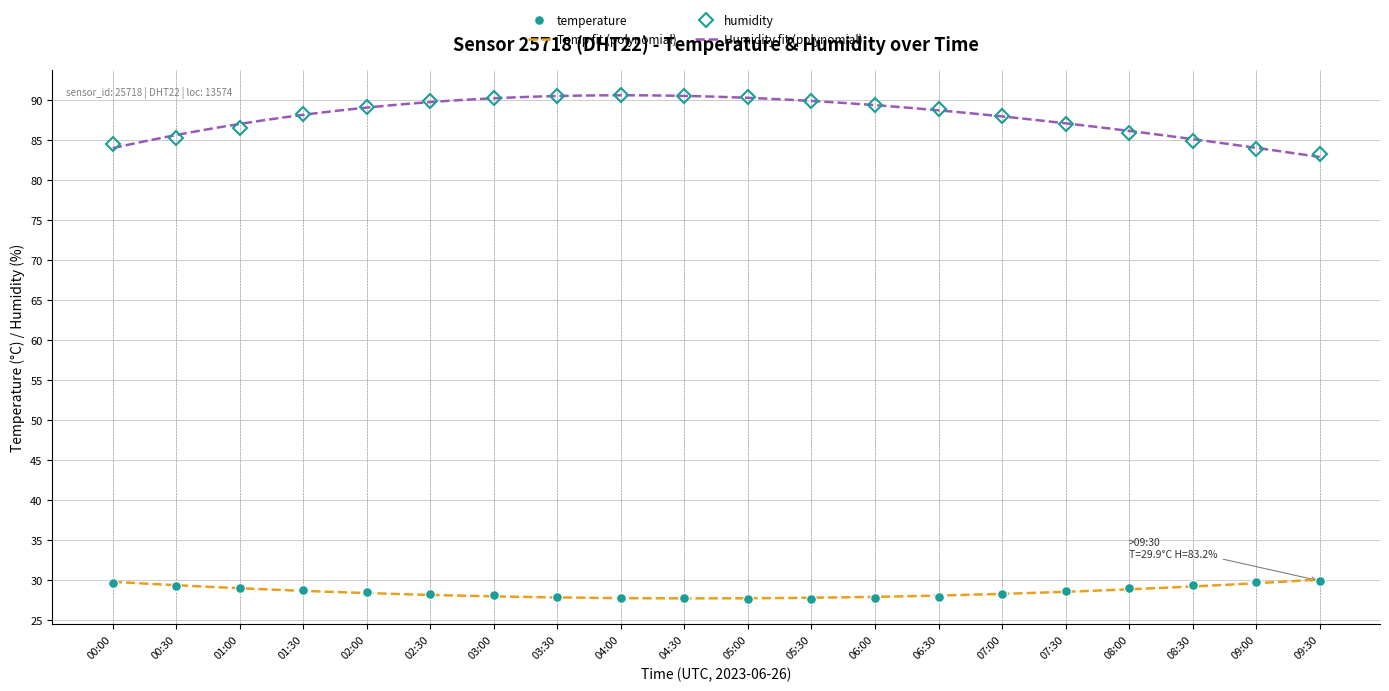

True or false: temperature and humidity cross at least once.

False